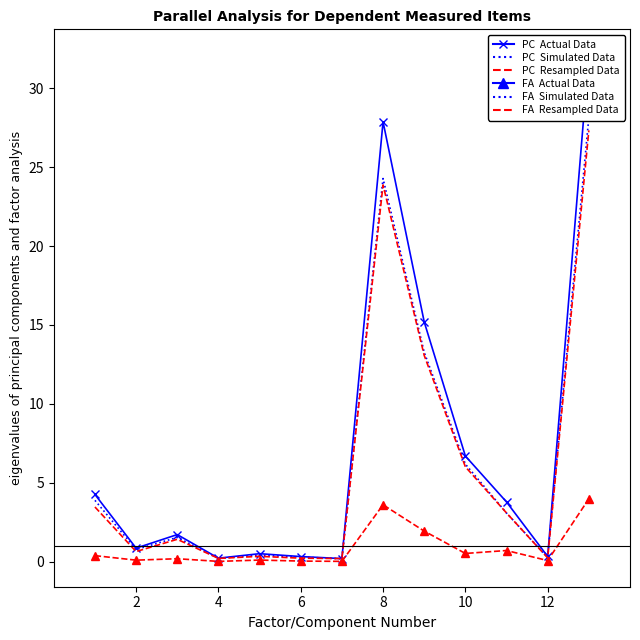

Reading left to right, list all the values displayed in this chart.

Sept. 30, 2022 (PC Actual): 4.3	0.8	1.7	0.2	0.5	0.3	0.2	27.9	15.2	6.7	3.8	0.3	32.1
Dec. 31, 2021 (PC Simulated): 3.9	0.8	1.5	0.2	0.4	0.3	0.2	24.3	13.3	6.2	3.1	0.3	28.2
Sept. 30, 2021 (PC Resampled): 3.5	0.6	1.4	0.2	0.3	0.2	0.2	23.9	13.1	6.0	3.1	0.2	27.3
Change (FA Actual): 0.4	0.1	0.2	0.0	0.1	0.0	0.0	3.6	1.9	0.5	0.7	0.1	4.0